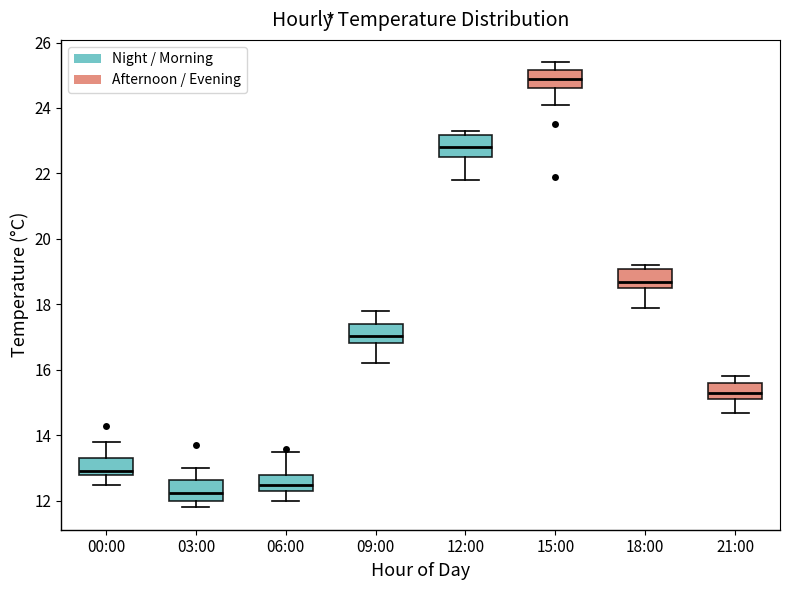

Which box has the highest median line?

15:00